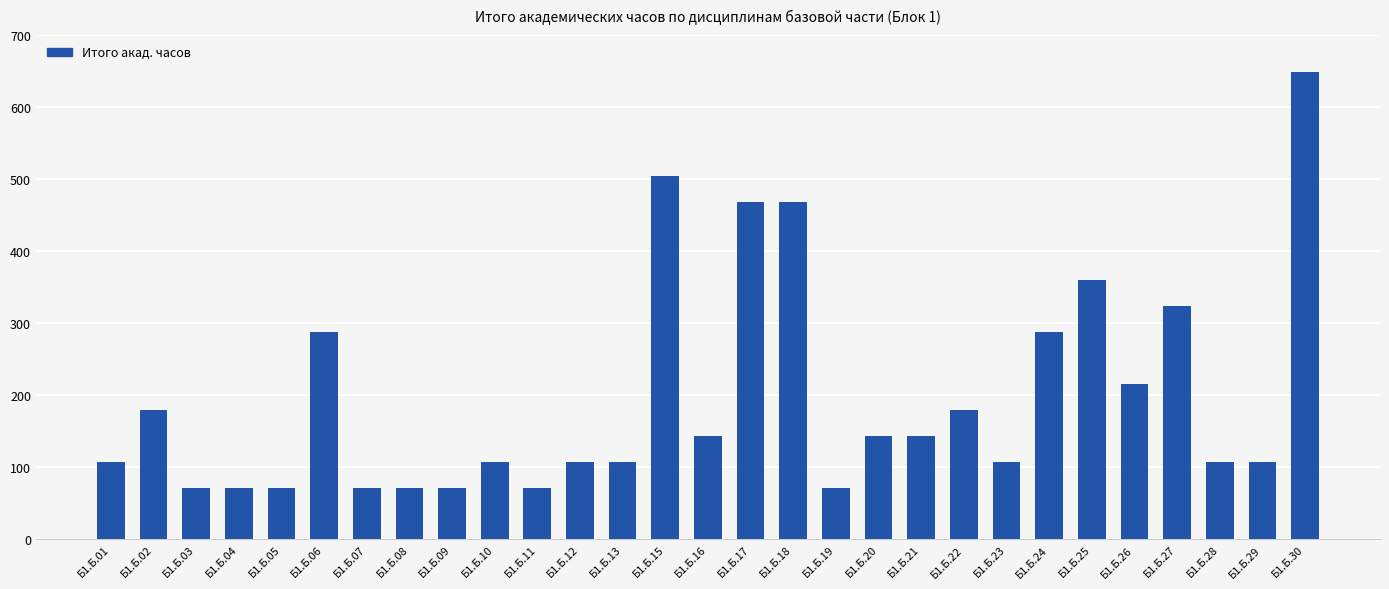

What is the change in value from Б1.Б.04 to Б1.Б.25?

+288